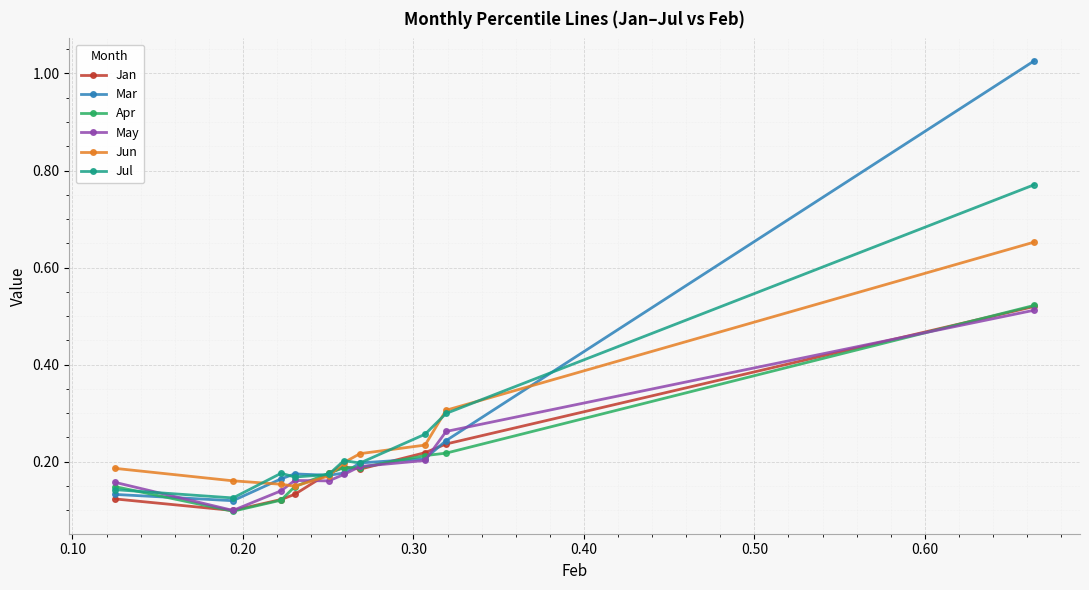

Which series has the widest spread of values?

Mar